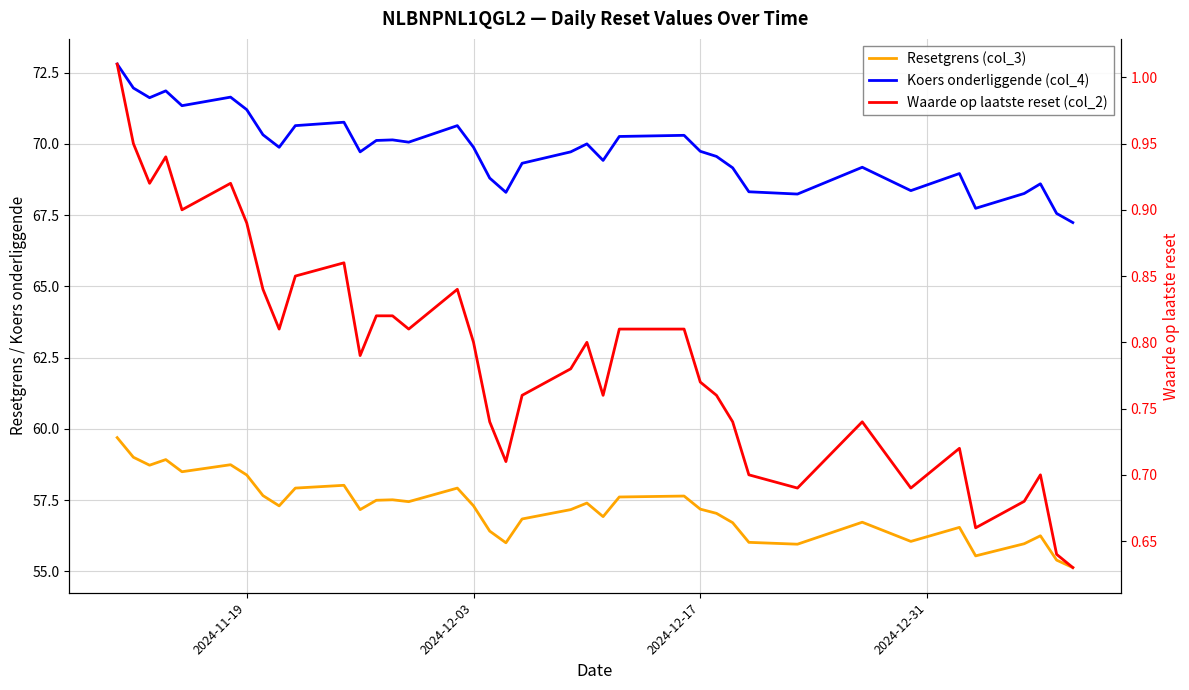

Reading left to right, list all the values displayed in this chart.

Resetgrens (col_3): 59.7	59.0	58.7	58.9	58.5	58.7	58.4	57.7	57.3	57.9	58.0	57.2	57.5	57.5	57.4	57.9	57.3	56.4	56.0	56.8	57.2	57.4	56.9	57.6	57.6	57.2	57.0	56.7	56.0	56.0	56.7	56.1	56.5	55.5	56.0	56.3	55.4	55.1
Koers onderliggende (col_4): 72.8	72.0	71.6	71.9	71.3	71.6	71.2	70.3	69.9	70.6	70.8	69.7	70.1	70.1	70.1	70.6	69.9	68.8	68.3	69.3	69.7	70.0	69.4	70.3	70.3	69.7	69.6	69.2	68.3	68.2	69.2	68.4	69.0	67.7	68.3	68.6	67.6	67.2
Waarde op laatste reset (col_2): 1.0	0.9	0.9	0.9	0.9	0.9	0.9	0.8	0.8	0.8	0.9	0.8	0.8	0.8	0.8	0.8	0.8	0.7	0.7	0.8	0.8	0.8	0.8	0.8	0.8	0.8	0.8	0.7	0.7	0.7	0.7	0.7	0.7	0.7	0.7	0.7	0.6	0.6